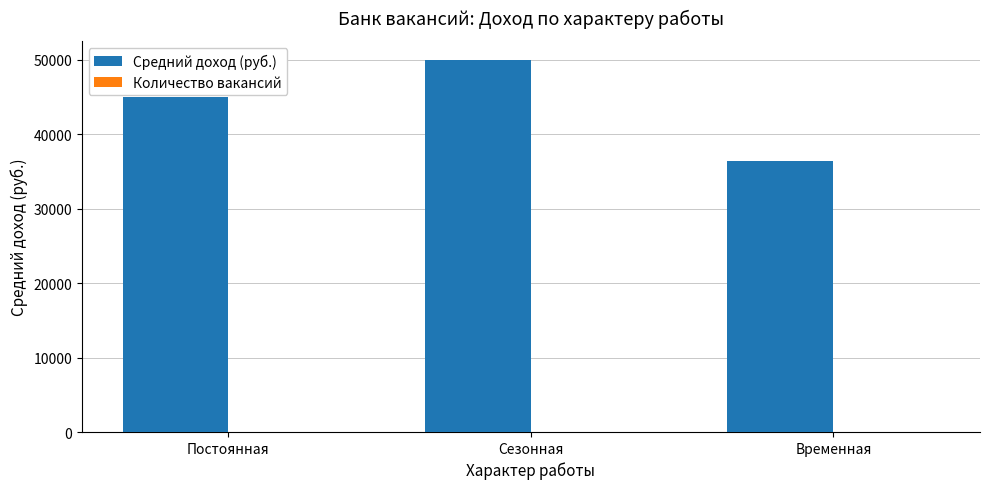

Is it true that Средний доход (руб.) equals 77755 at Постоянная?

False